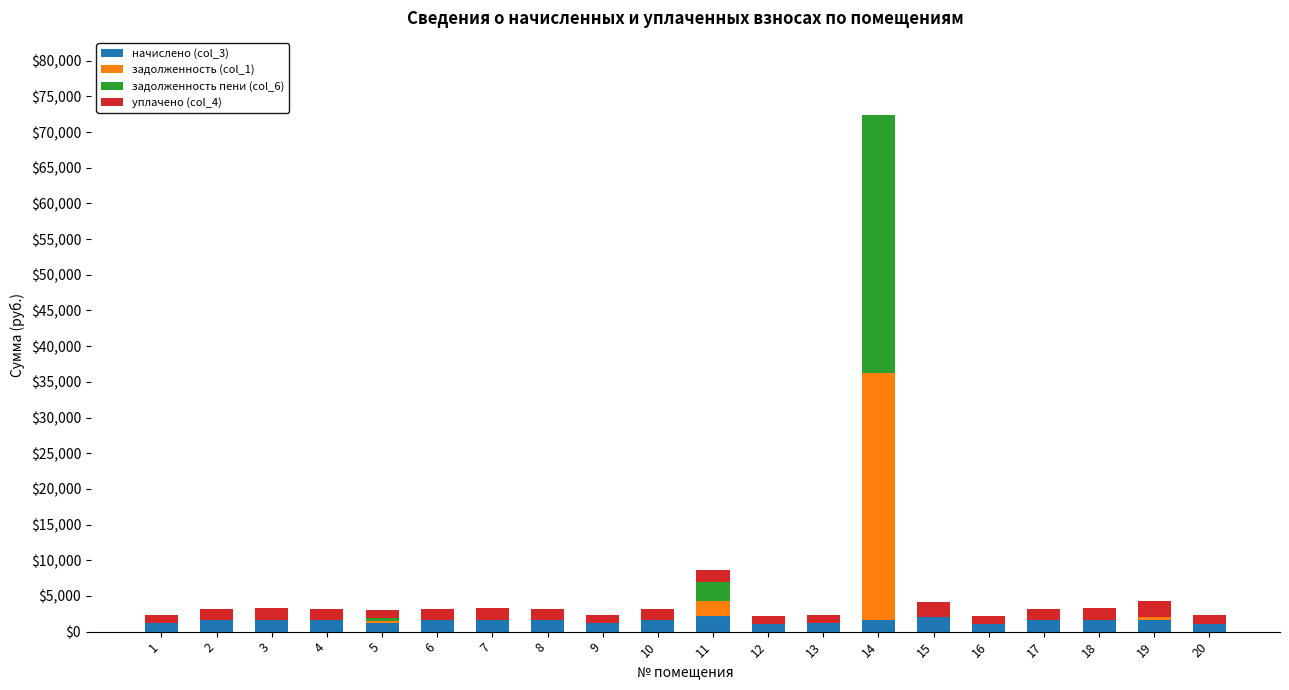

Are the bars grouped side by side (vs. stacked)?

No